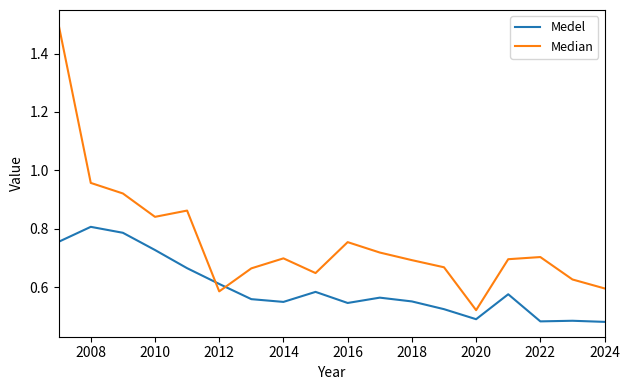

List the series in order of their peak value, lowest first.

Medel, Median